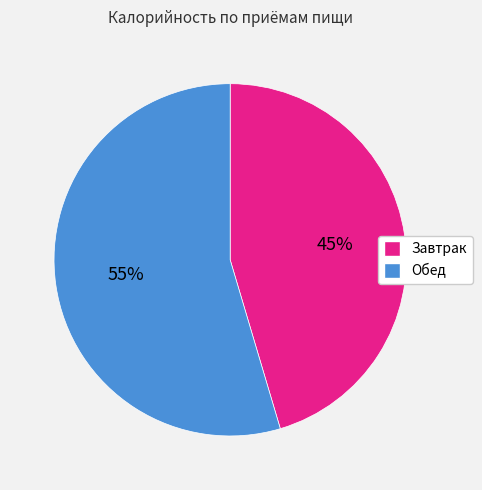

Which category has the biggest portion of the pie?

Обед